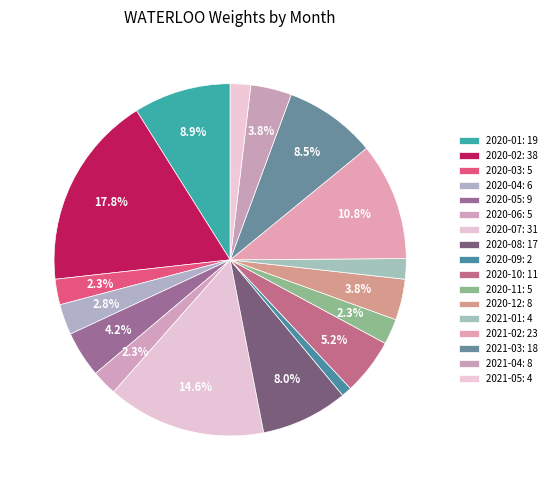

What is the ratio of the value at 2020-11 to the value at 2020-10?

0.5